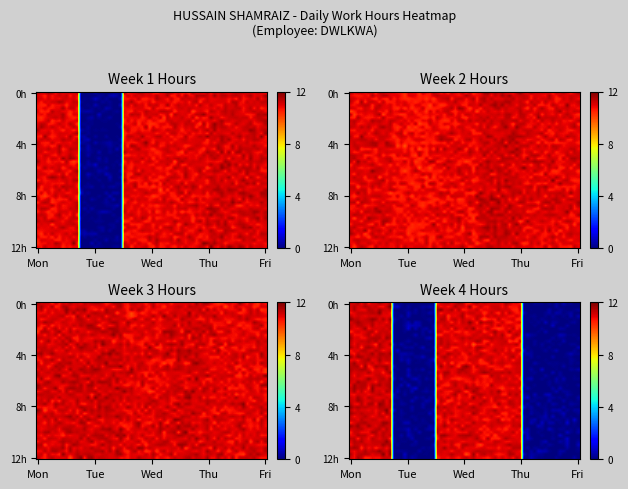

What is the average value of the Week 2 (Mon-Fri) series?

11.0